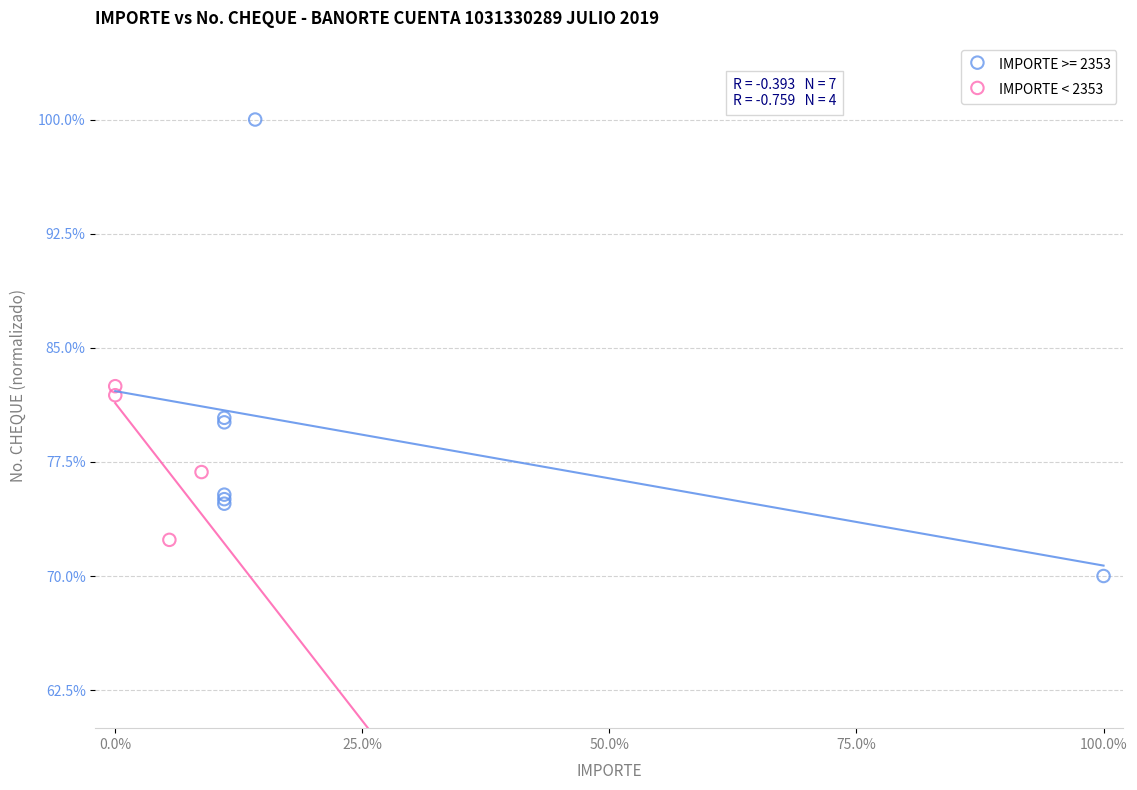

Which series reaches the maximum Y coordinate?

IMPORTE >= 2353